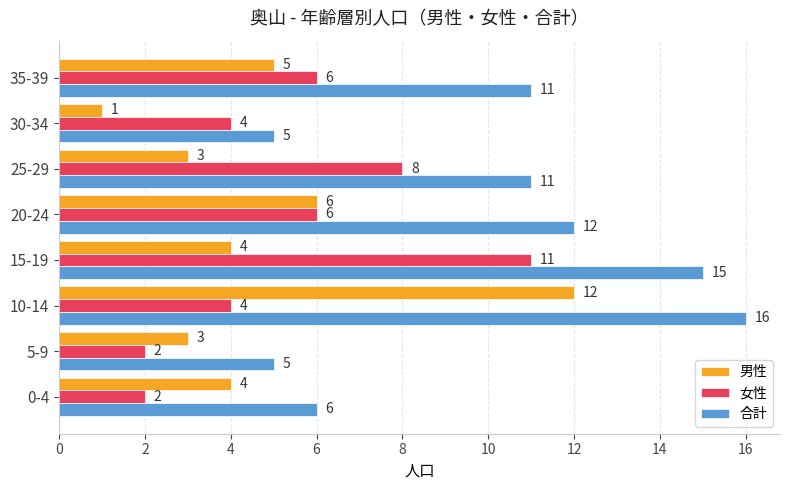

Which series changed the most between 10-14 and 35-39?

男性